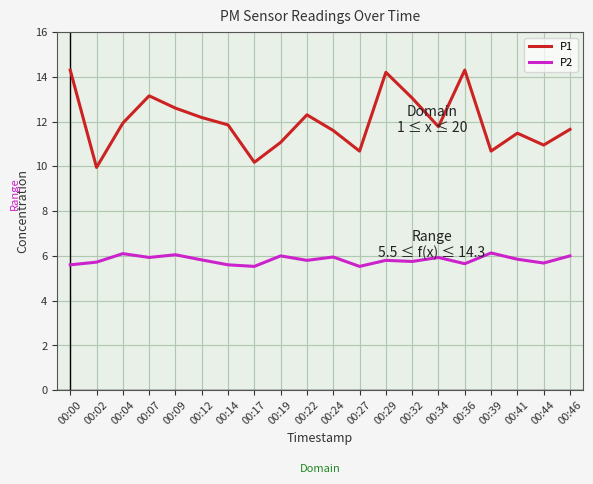

Is the value of P2 at 00:02 greater than the value of P1 at 00:39?

No